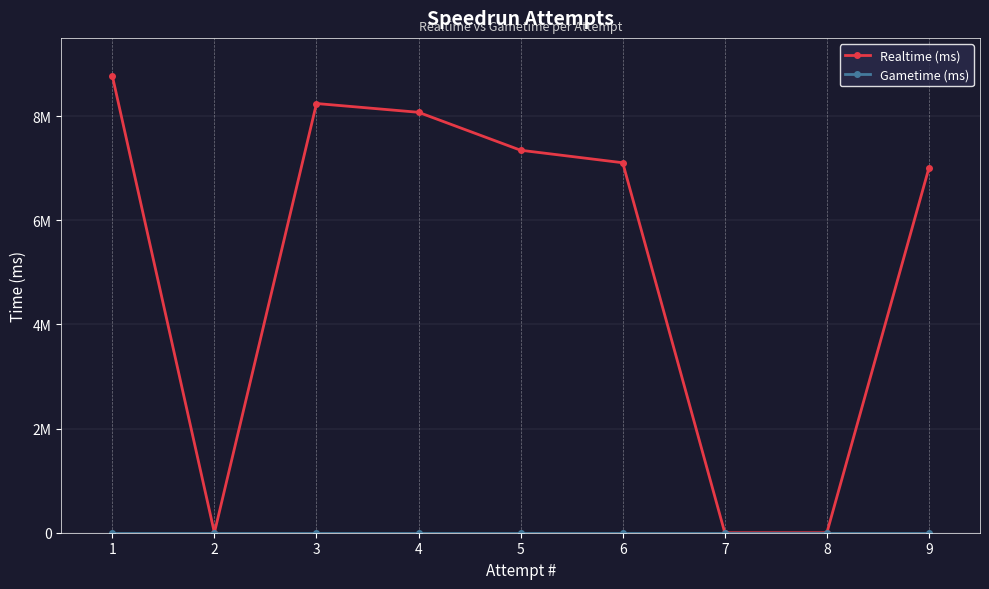

The Realtime (ms) series shows 5025172 at 5. True or false?

False